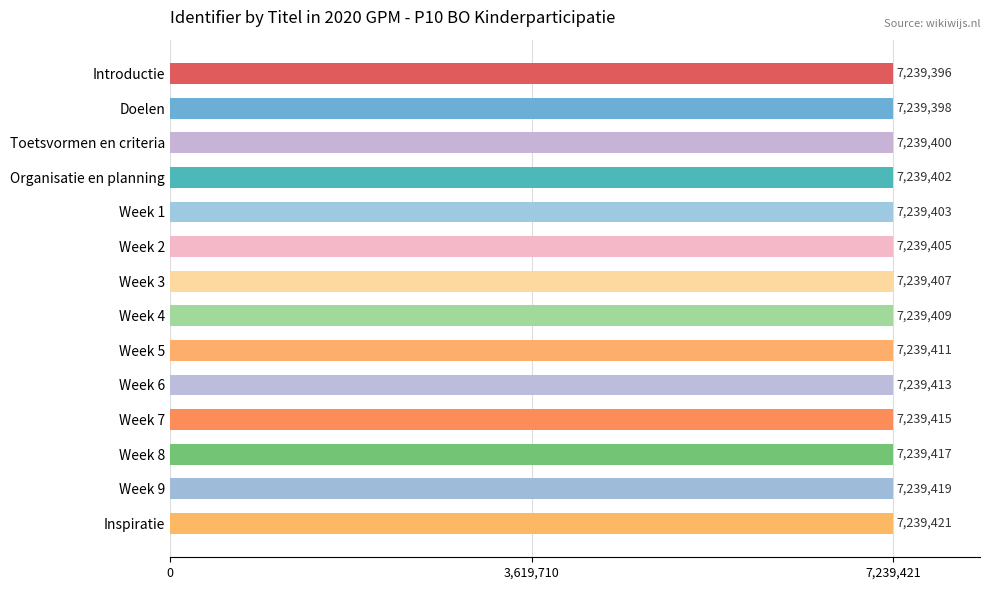

How many distinct data groups are displayed?

1